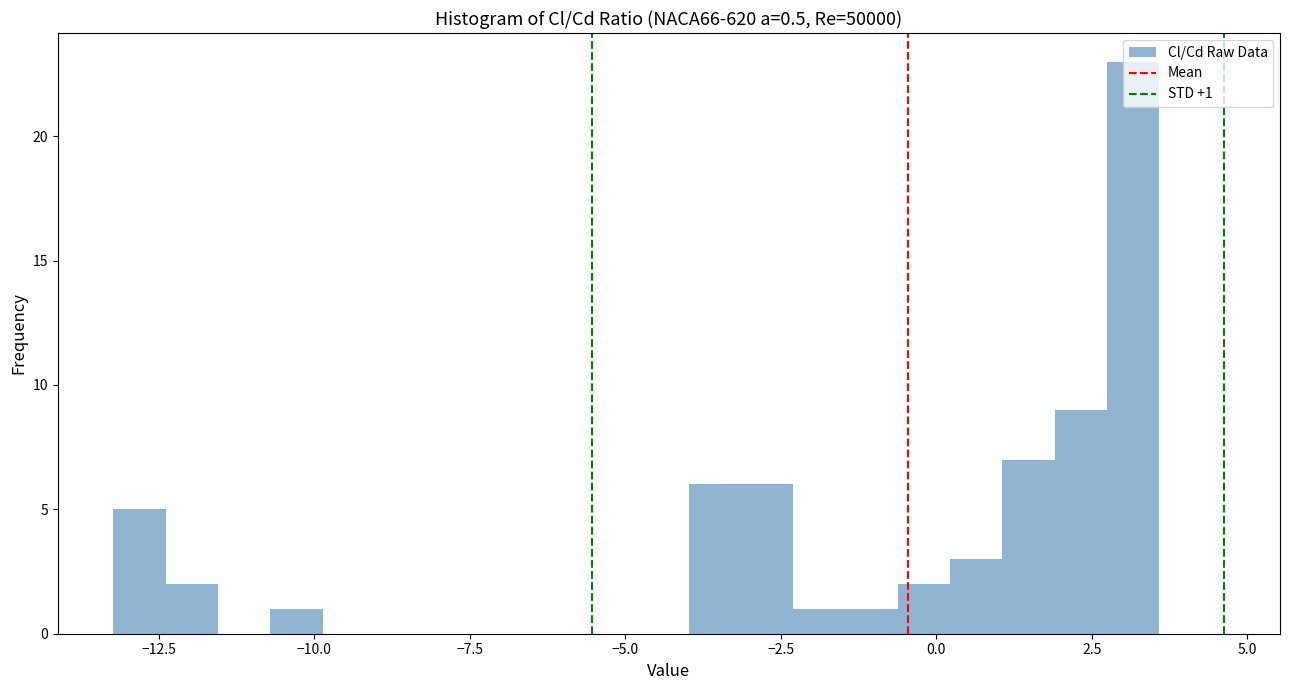

Read against the x-axis, roughly where is the centre of the tallest bar?

3.0